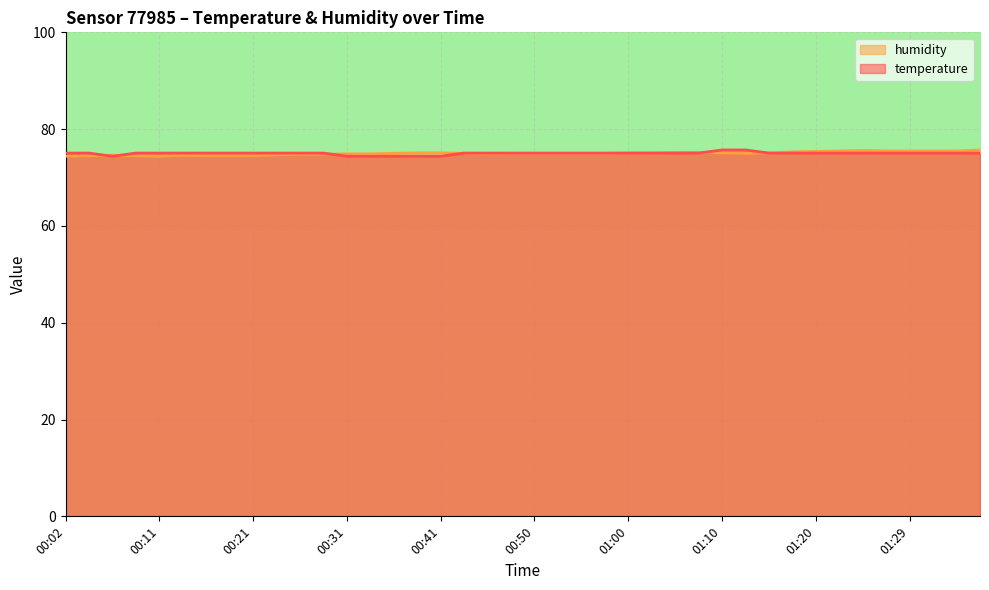

How many lines are shown in the chart?

2